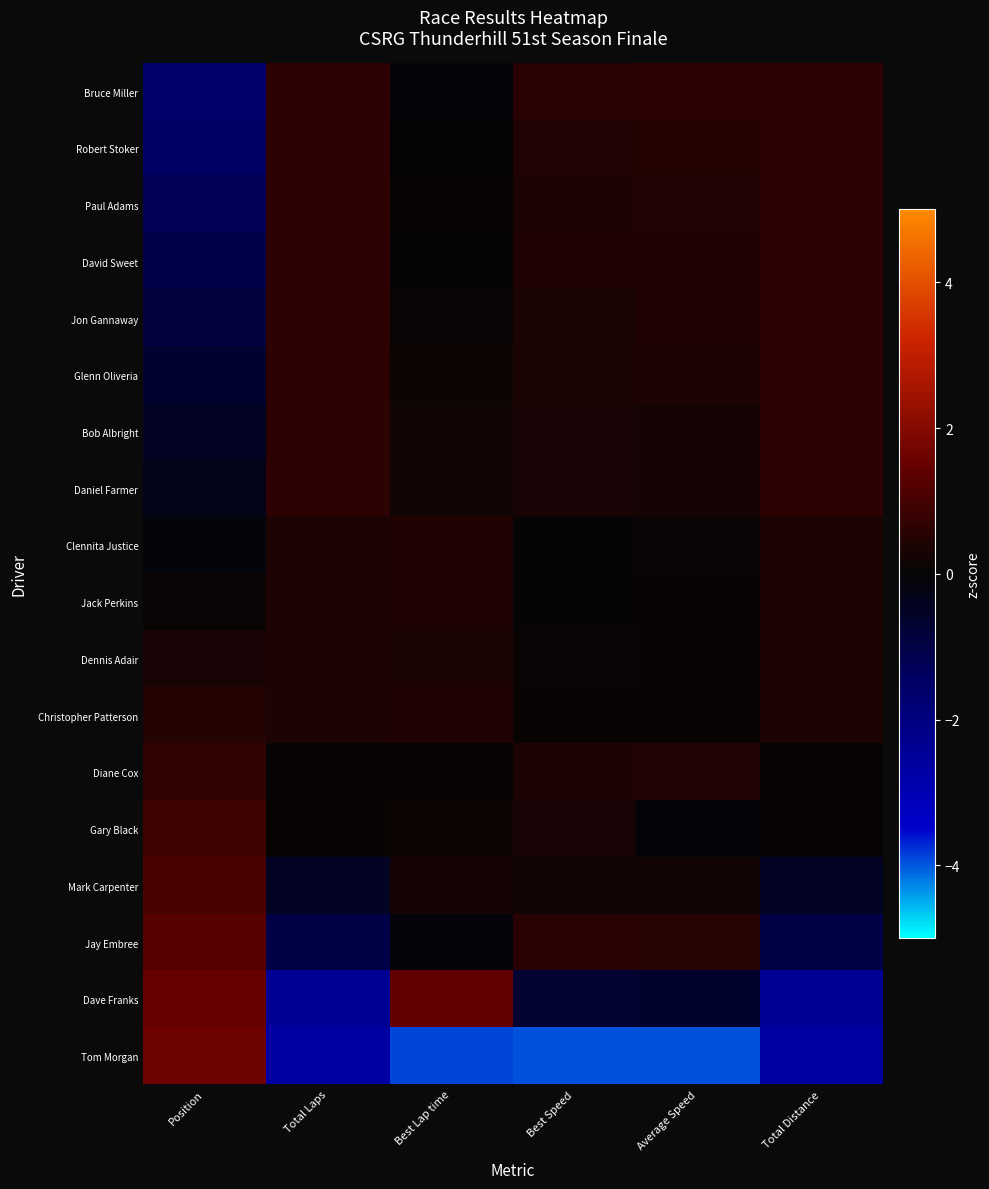

What is the smallest value displayed?

-4.0